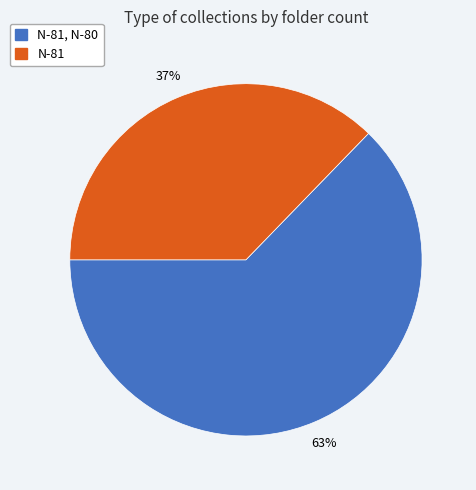

Is there a majority slice in this chart?

Yes